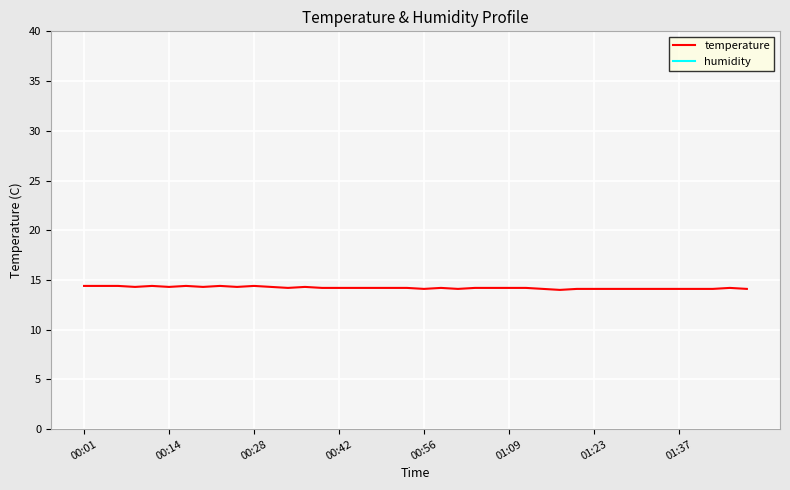

In temperature, how many points are lower than both neighbors (excluding endpoints)?

8